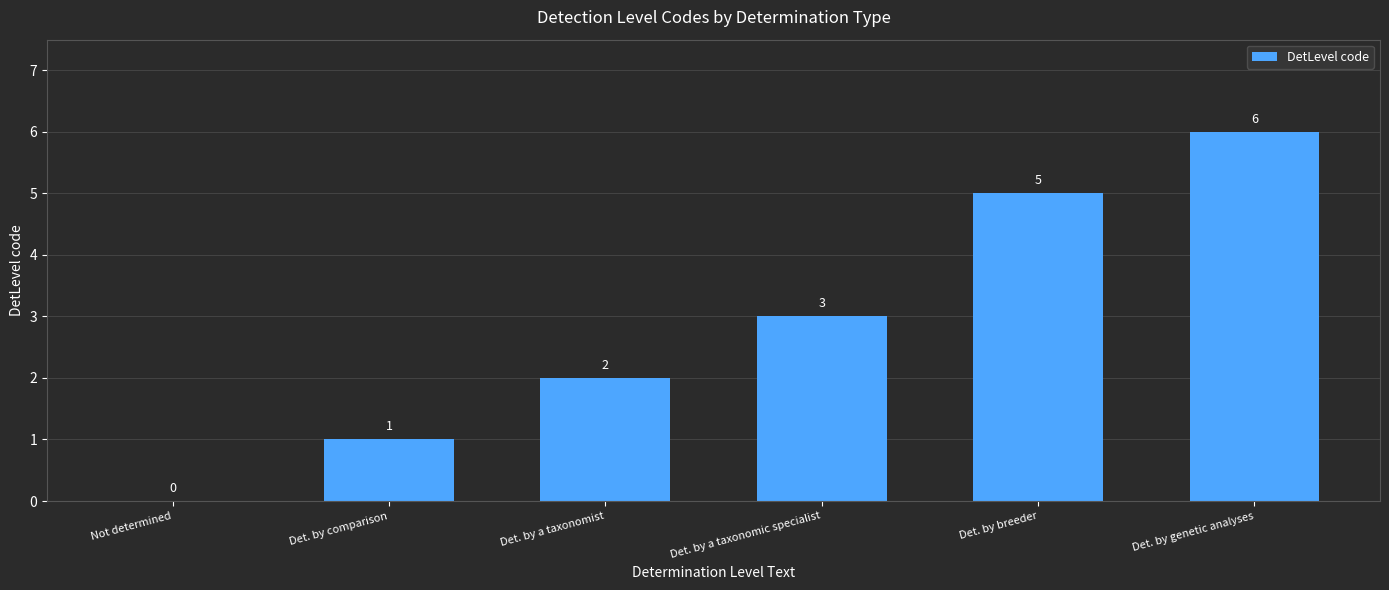

True or false: the data shows 2 at Det. by genetic analyses.

False